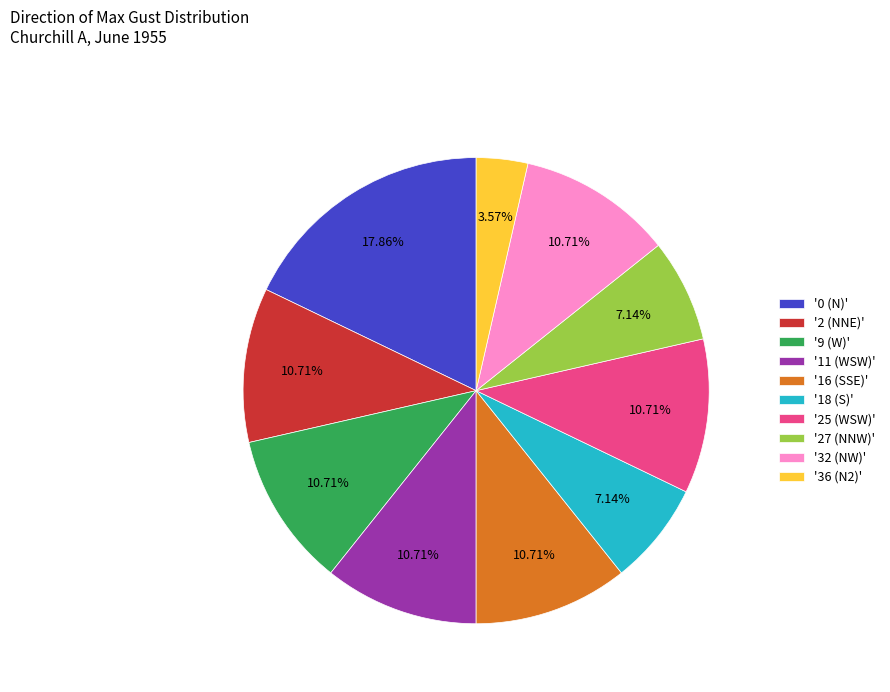

What is the ratio of the value at '16 (SSE)' to the value at '11 (WSW)'?

1.0